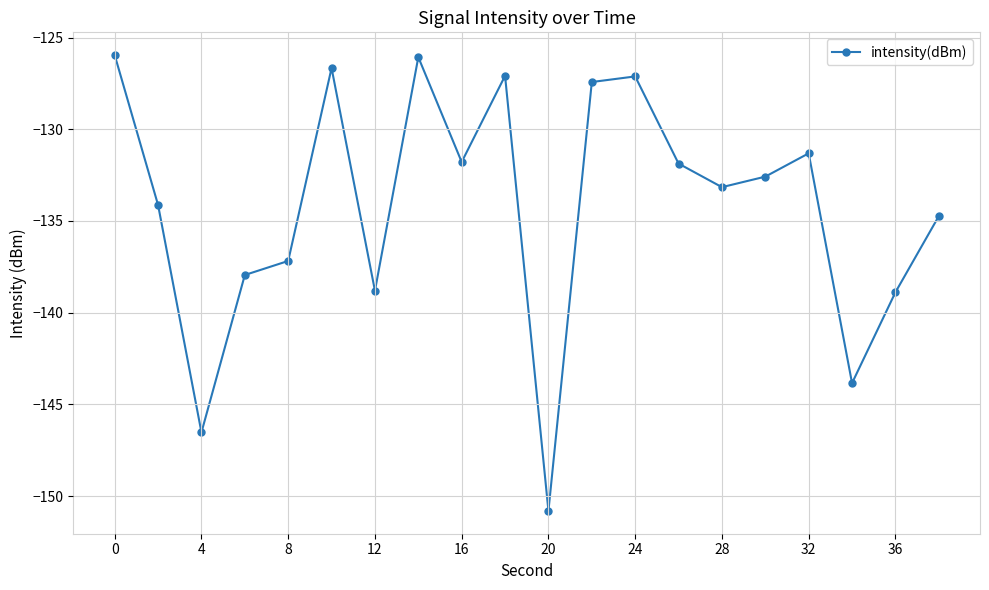

How many points are higher than both their immediate neighbors (excluding endpoints)?

5